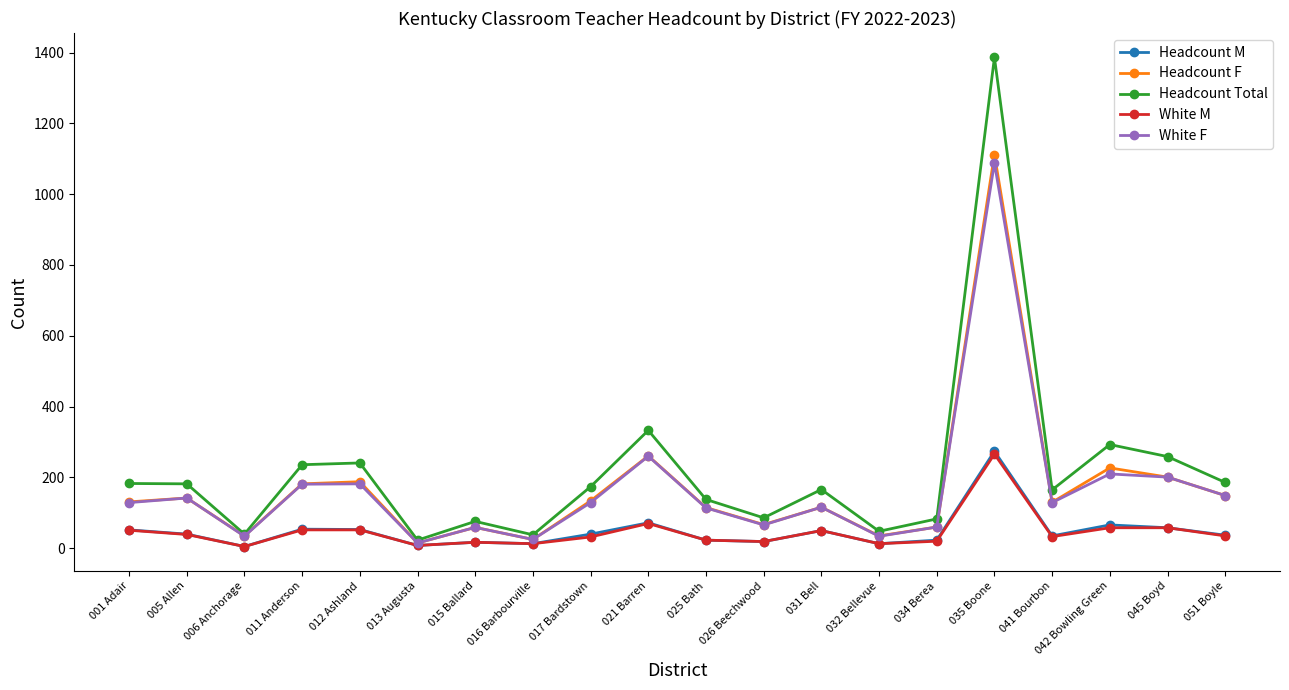

What is the lowest value of the Headcount Total series?

23